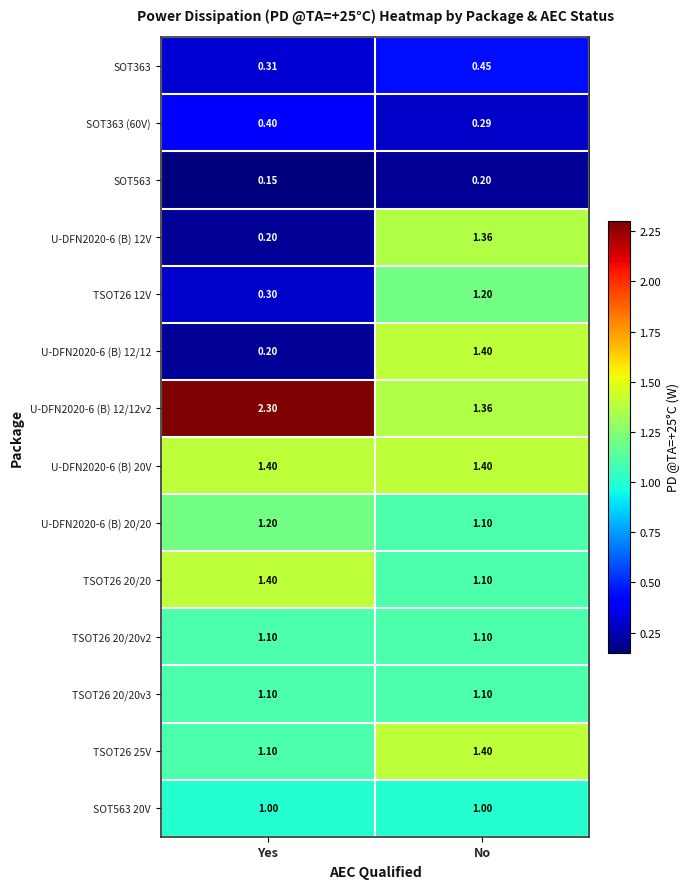

List the labels in order of U-DFN2020-6 (B) 12V value, smallest first.

Yes, No